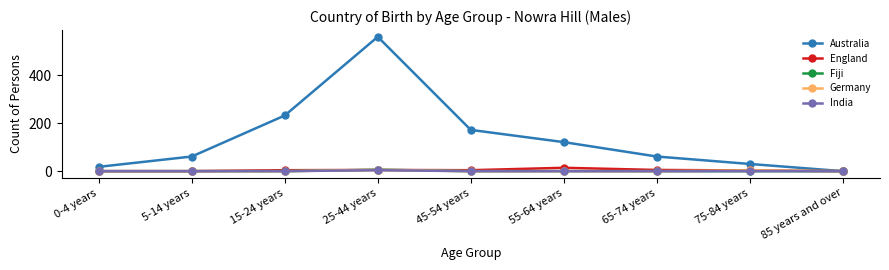

Which series has the widest spread of values?

Australia